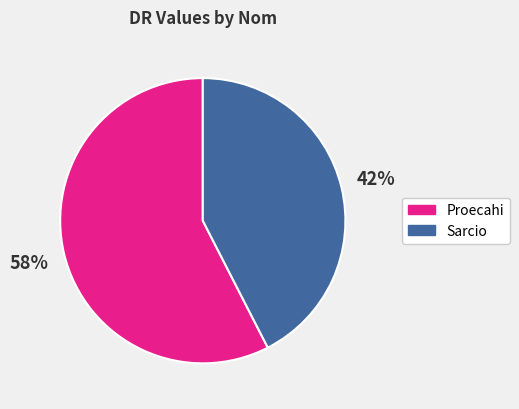

How many slices are in this pie chart?

2